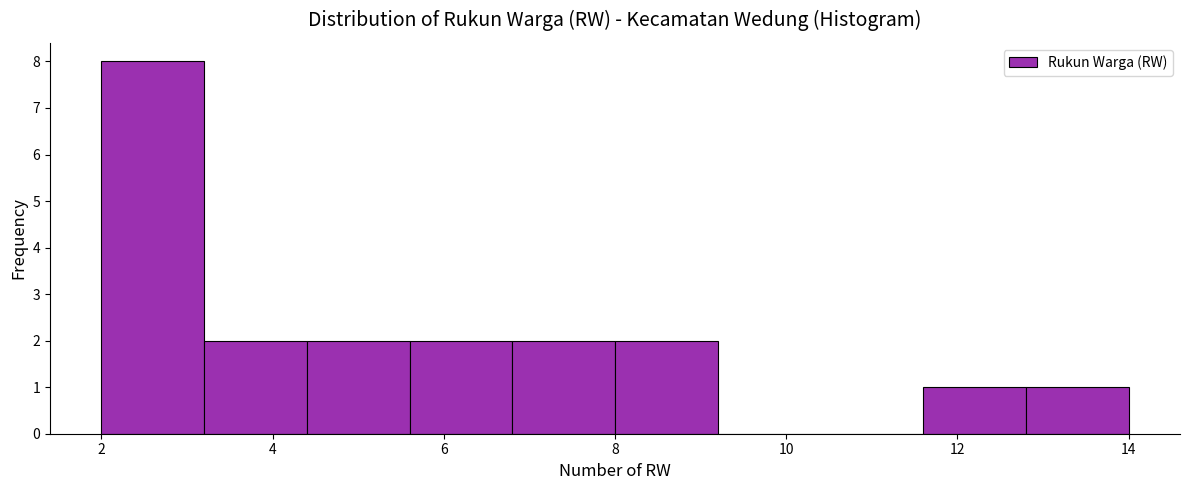

Reading left to right, transcribe this chart: for each bar, give the range it covers on the x-axis and its height. The values are not printed on the chart, so give them approximately, as read against the axis.

2.0 to 3.2: 8
3.2 to 4.4: 2
4.4 to 5.6: 2
5.6 to 6.8: 2
6.8 to 8.0: 2
8.0 to 9.2: 2
9.2 to 10.4: 0
10.4 to 11.6: 0
11.6 to 12.8: 1
12.8 to 14.0: 1